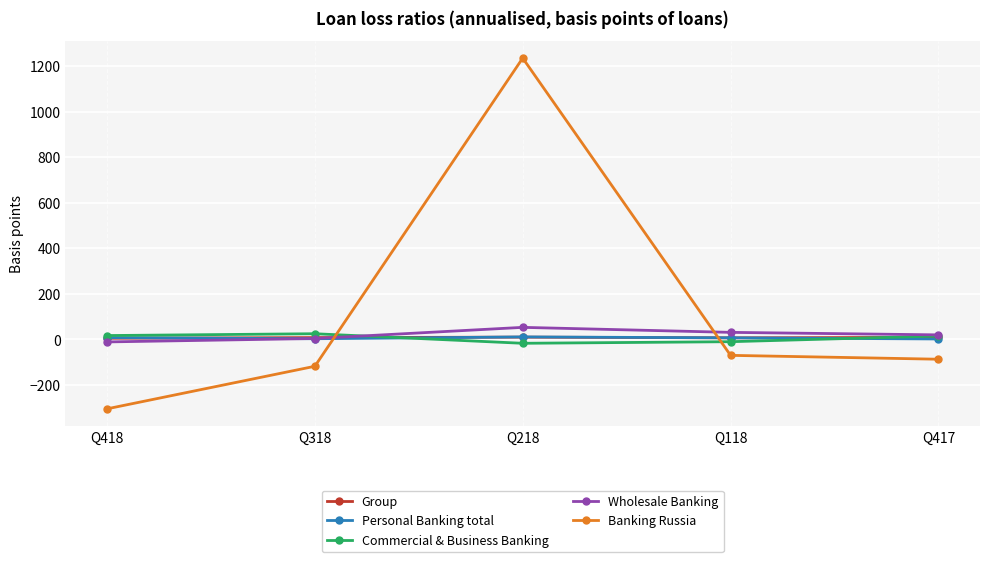

List the labels in order of Banking Russia value, smallest first.

Q418, Q318, Q417, Q118, Q218